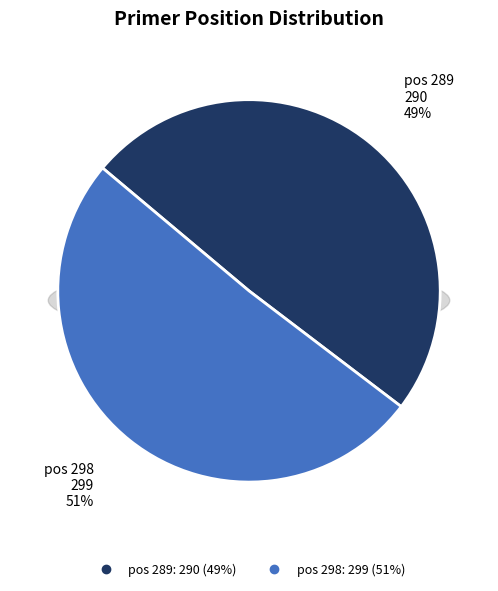

To the nearest percent, what is the average slice percentage?

50%